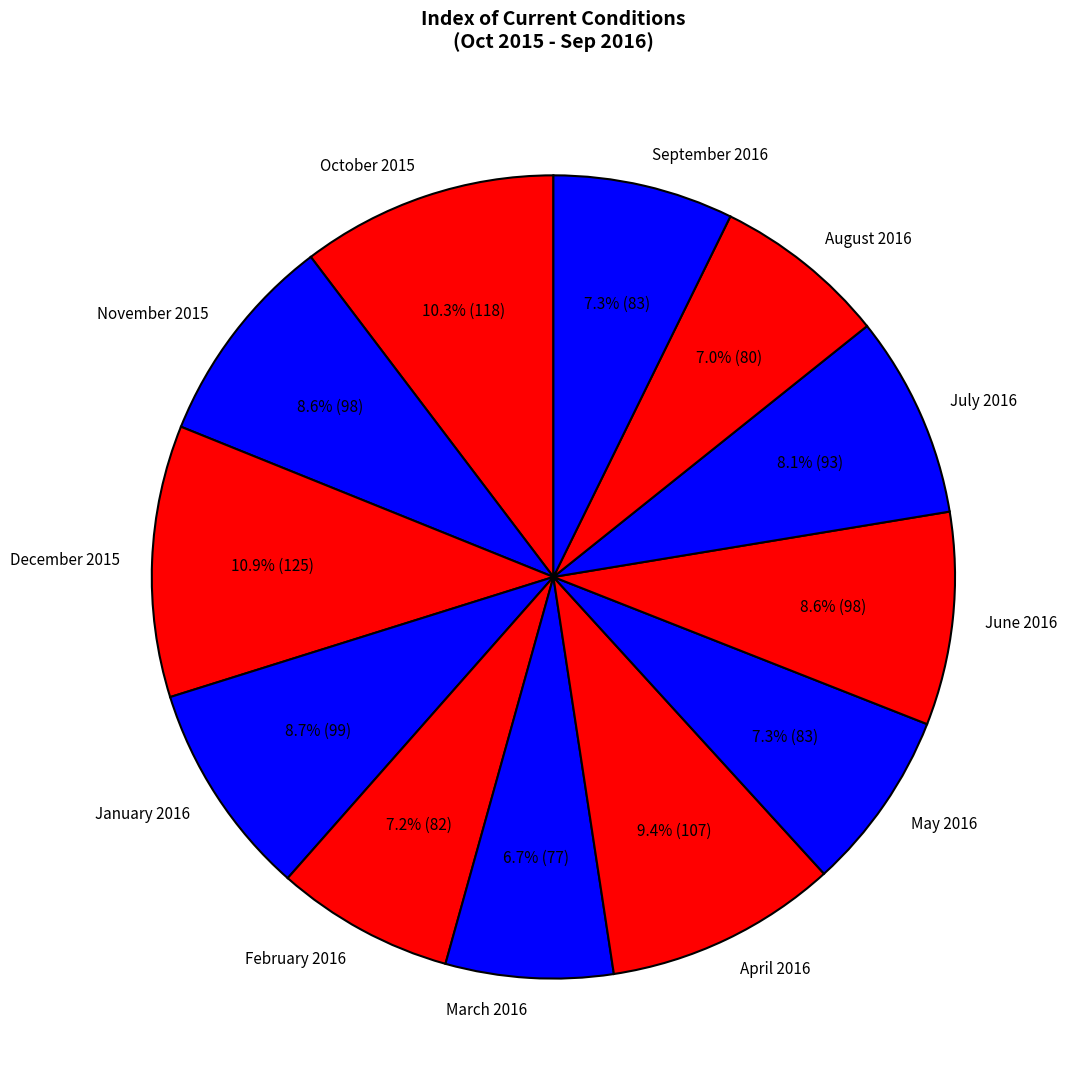

What is the ratio of the value at January 2016 to the value at November 2015?

1.0